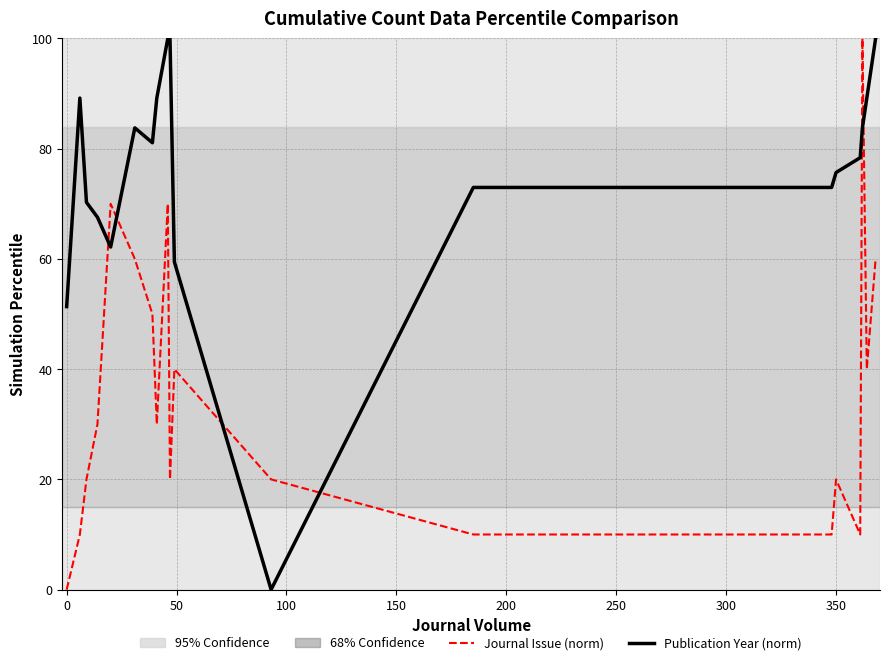

True or false: Publication Year (norm) and Journal Issue (norm) cross at least once.

True